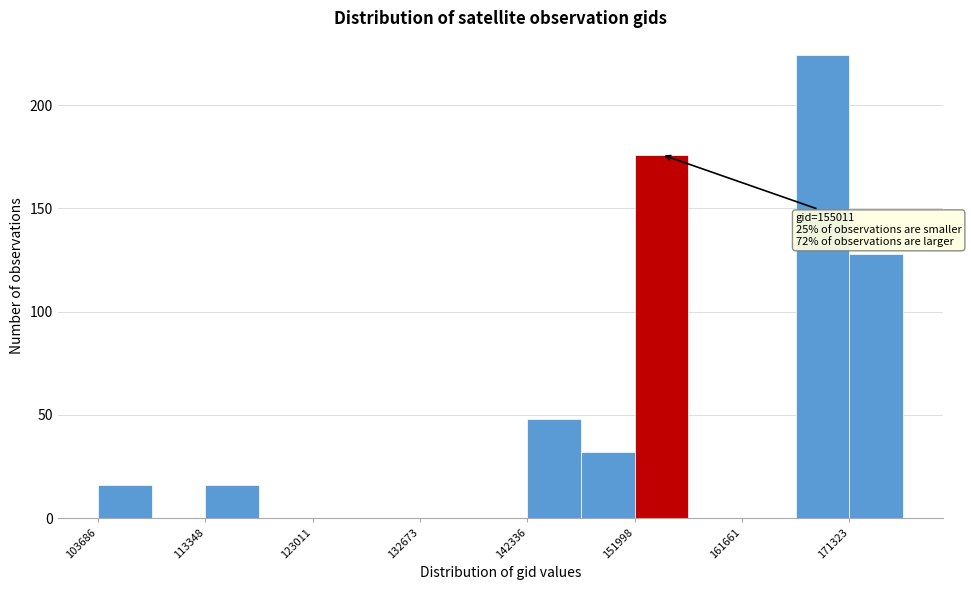

Which range on the x-axis has the tallest bar?

166000 to 171000